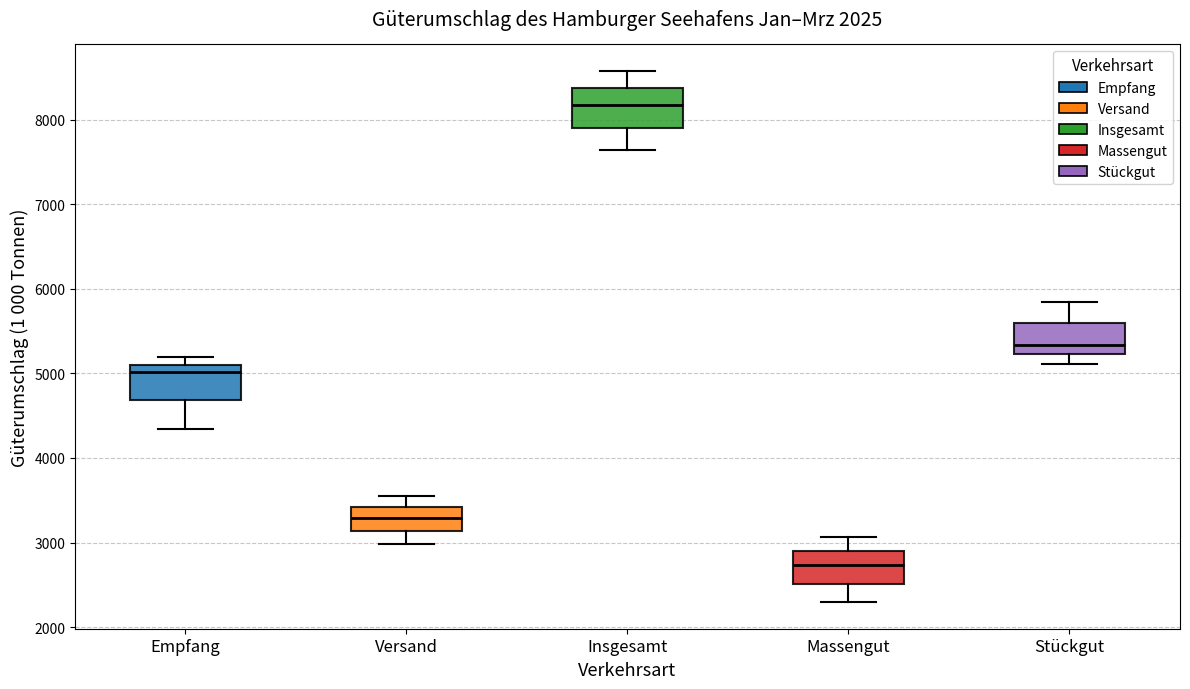

Which box has the lowest median line?

Massengut